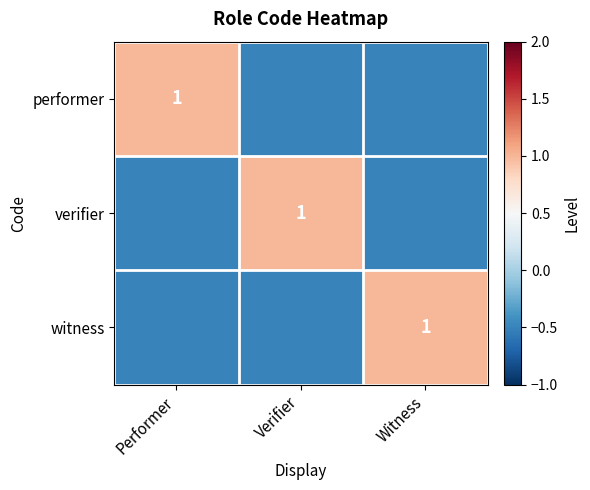

The value of performer at Performer is 1.6. True or false?

False